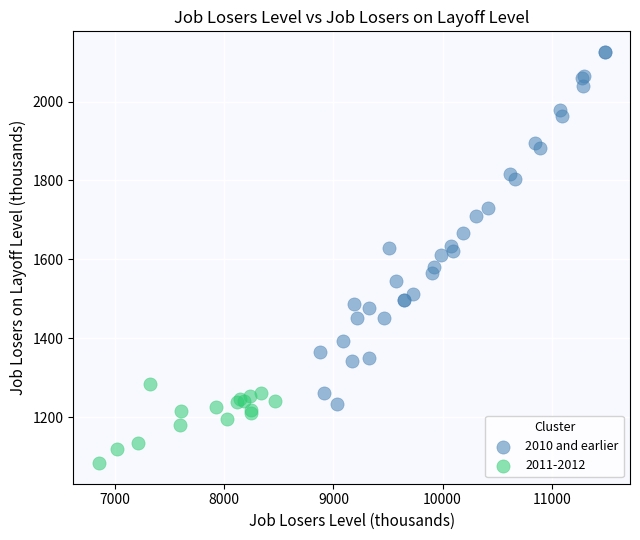

Which series reaches the maximum Y coordinate?

2010 and earlier